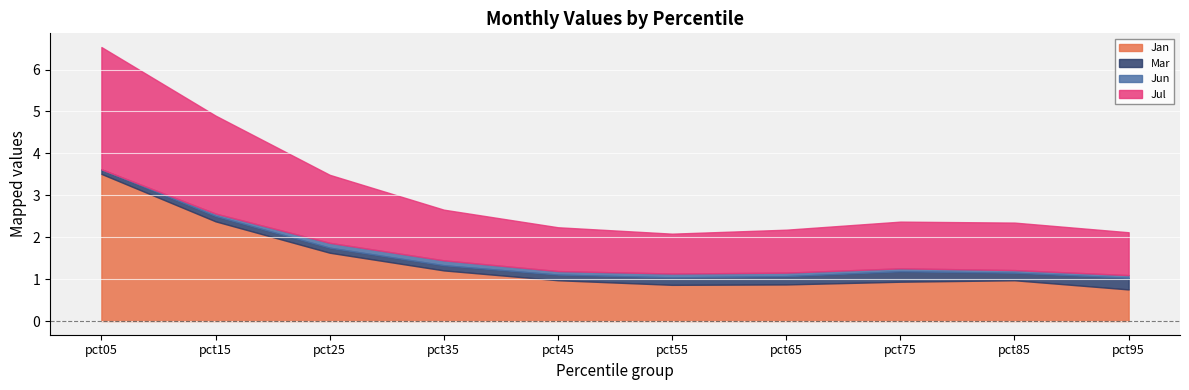

True or false: Jan and Mar intersect in this chart.

False